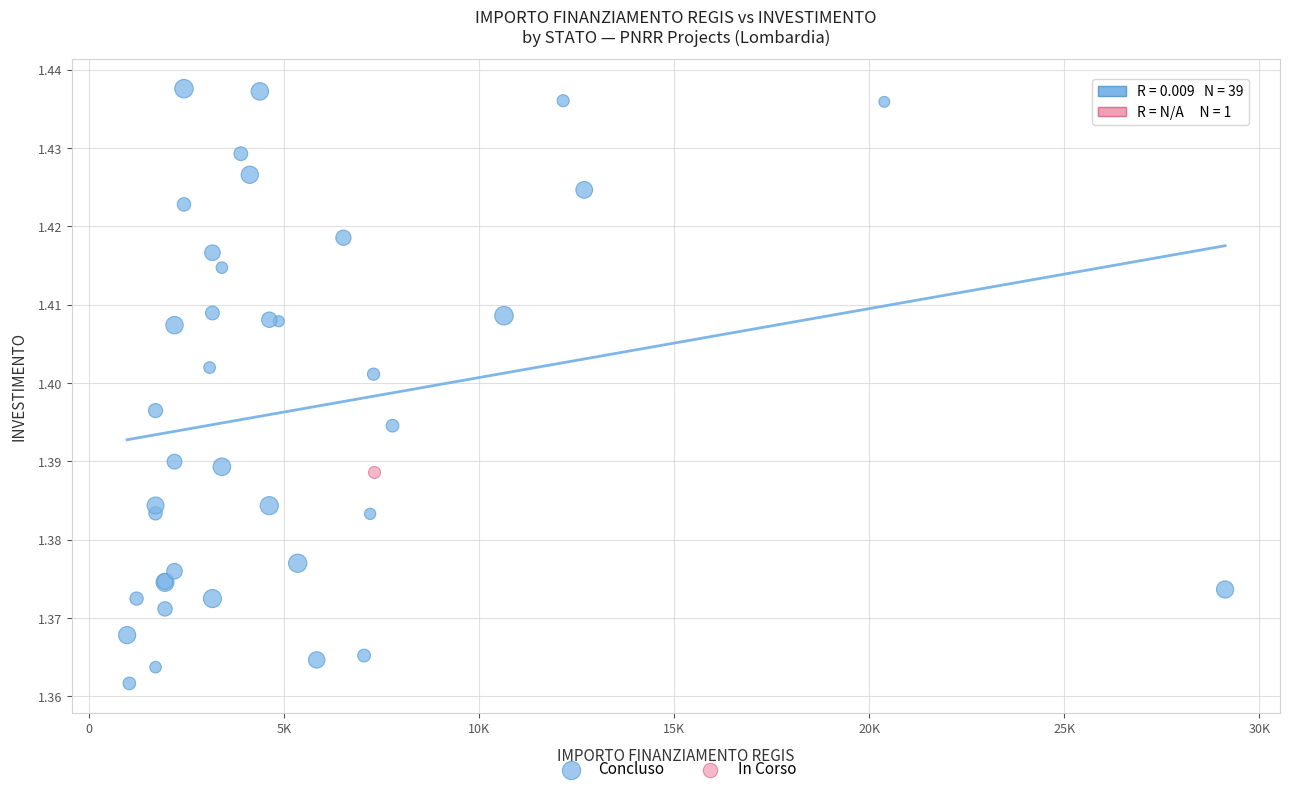

What are all the series names shown in the legend?

Concluso, In Corso